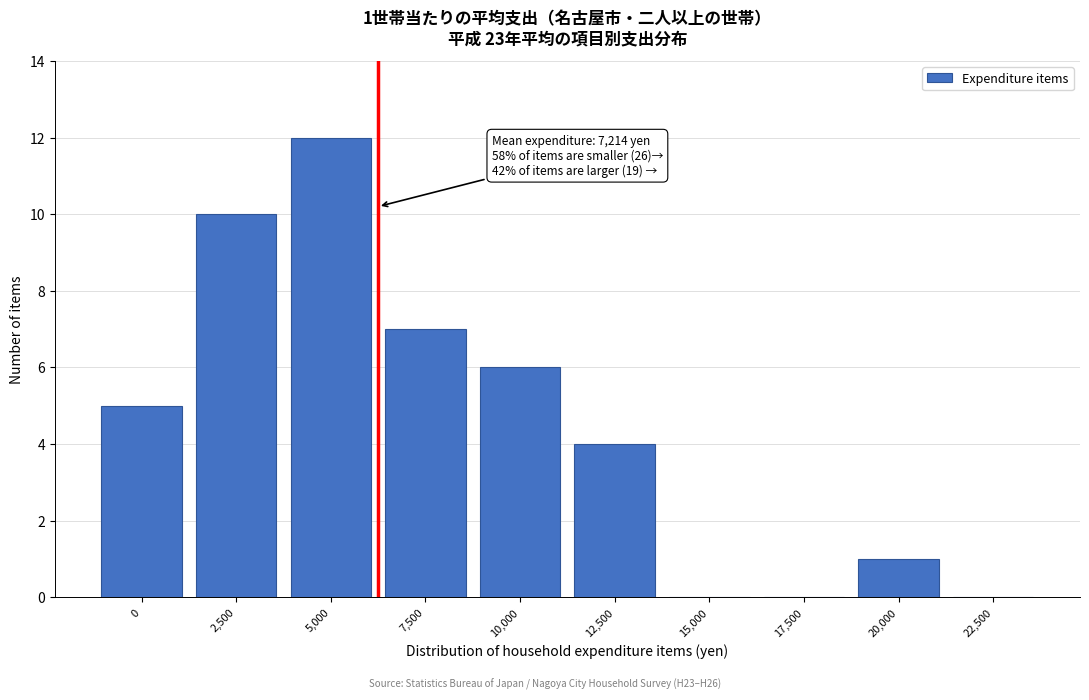

Reading right to left, extract all data points from this chart.

22,500=0	20,000=1	17,500=0	15,000=0	12,500=4	10,000=6	7,500=7	5,000=12	2,500=10	0=5